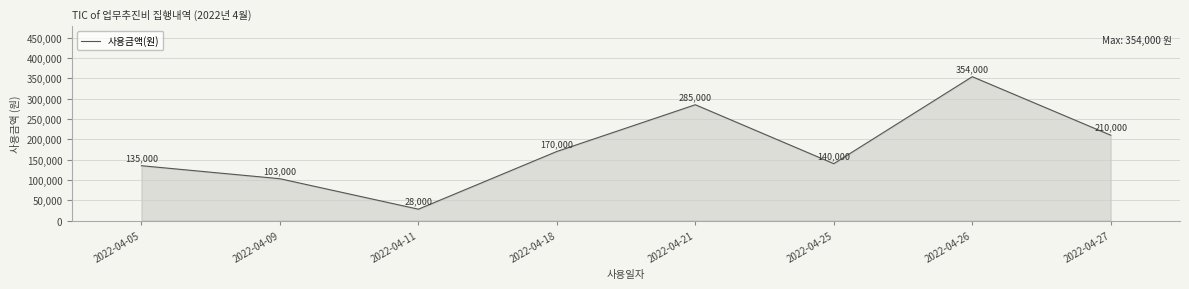

List the labels in order of value, smallest first.

2022-04-11, 2022-04-09, 2022-04-05, 2022-04-25, 2022-04-18, 2022-04-27, 2022-04-21, 2022-04-26